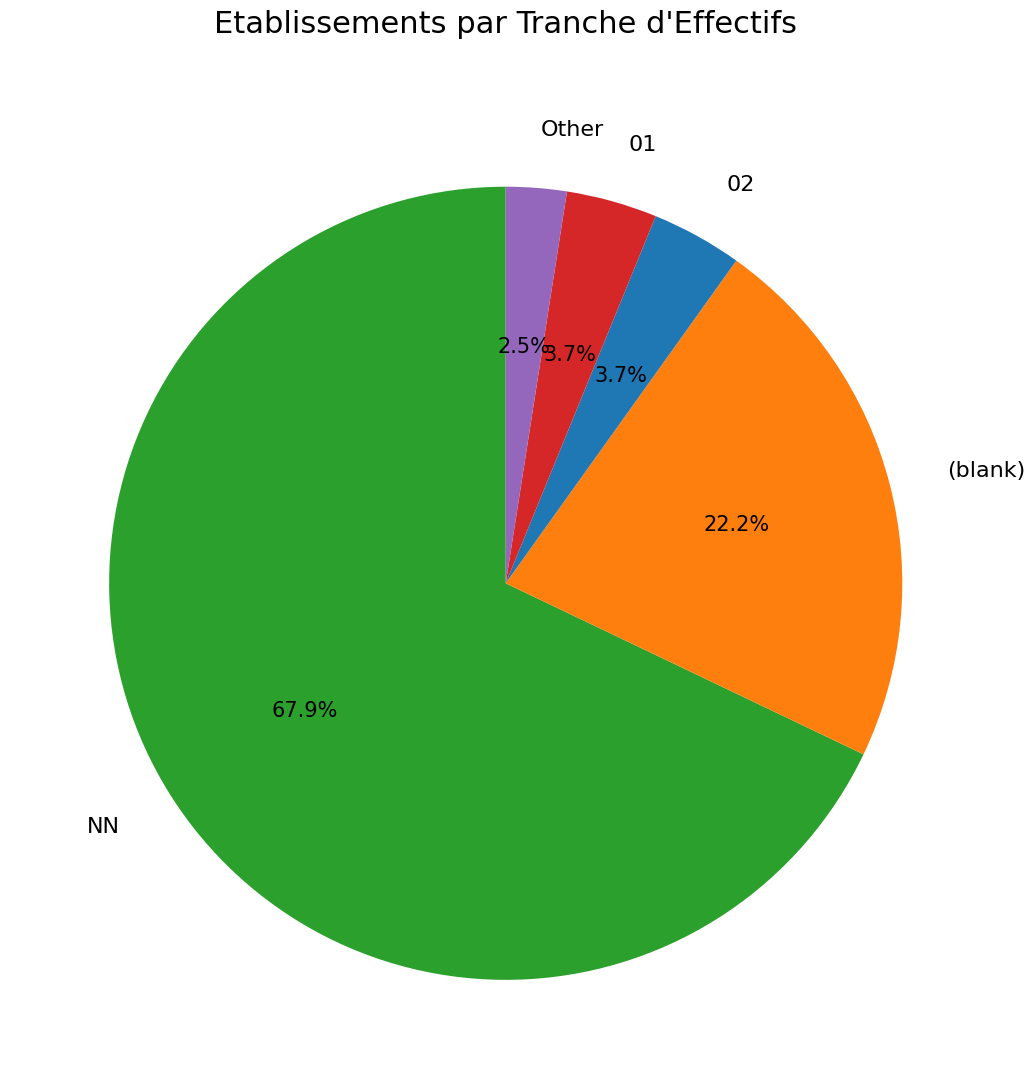

What percentage is NOT represented by NN?

32.1%